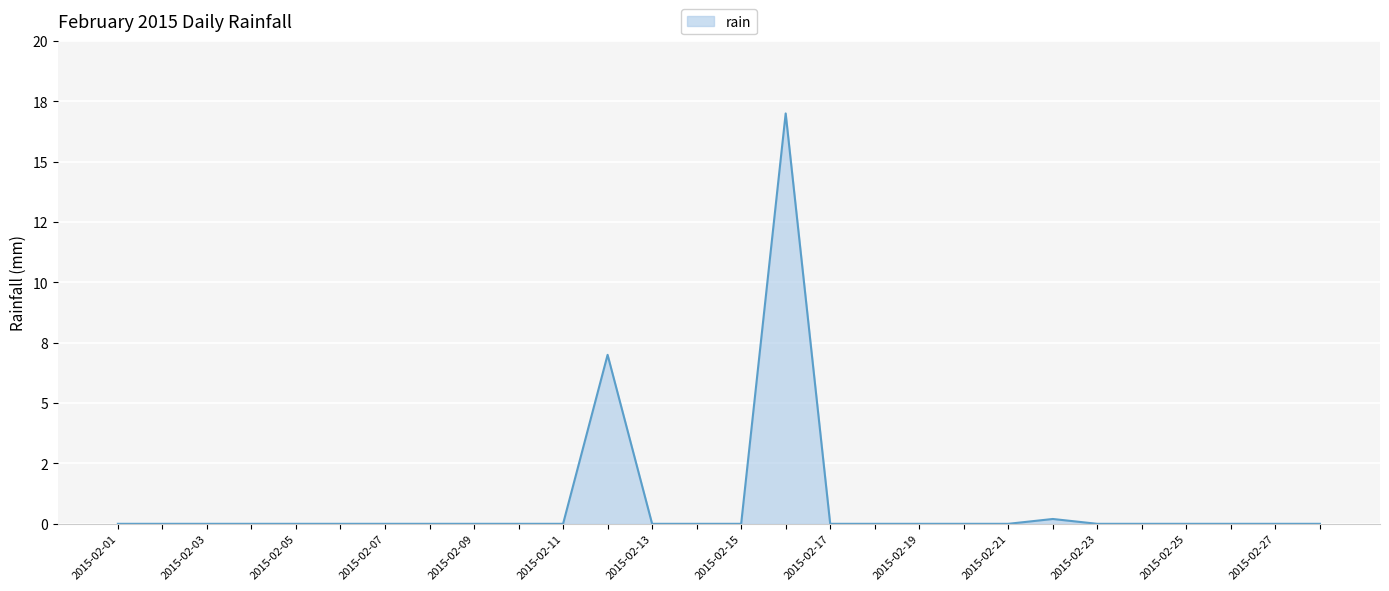

Does the chart have visible grid lines?

Yes